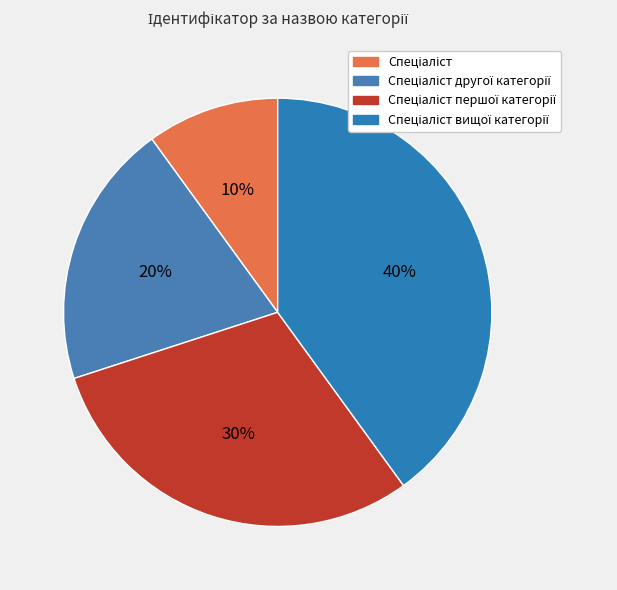

How many segments does this pie chart have?

4